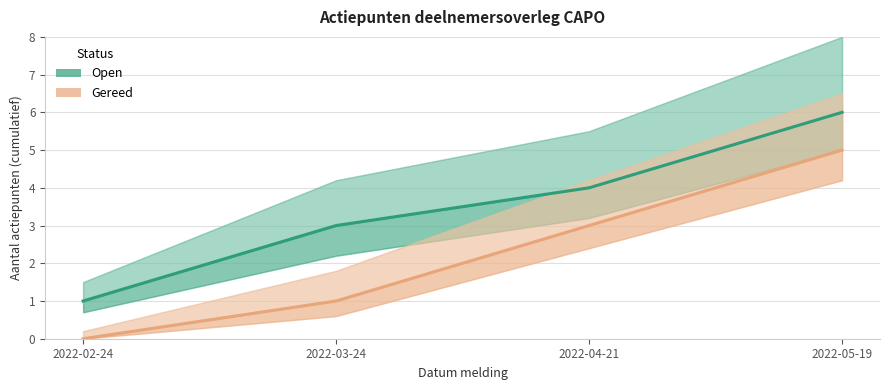

True or false: Open and Gereed intersect in this chart.

False